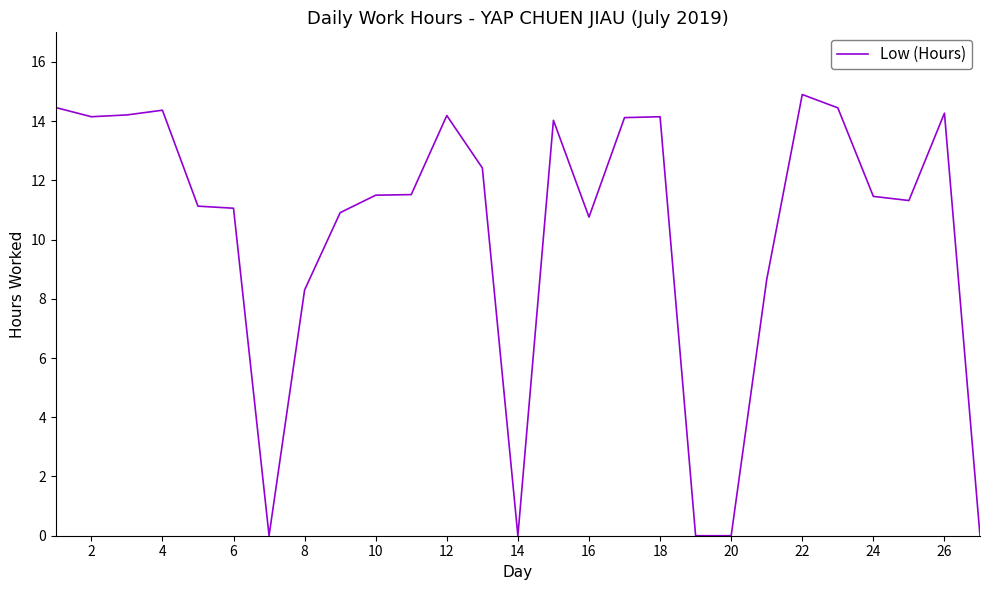

What is the sum of all values?

276.3